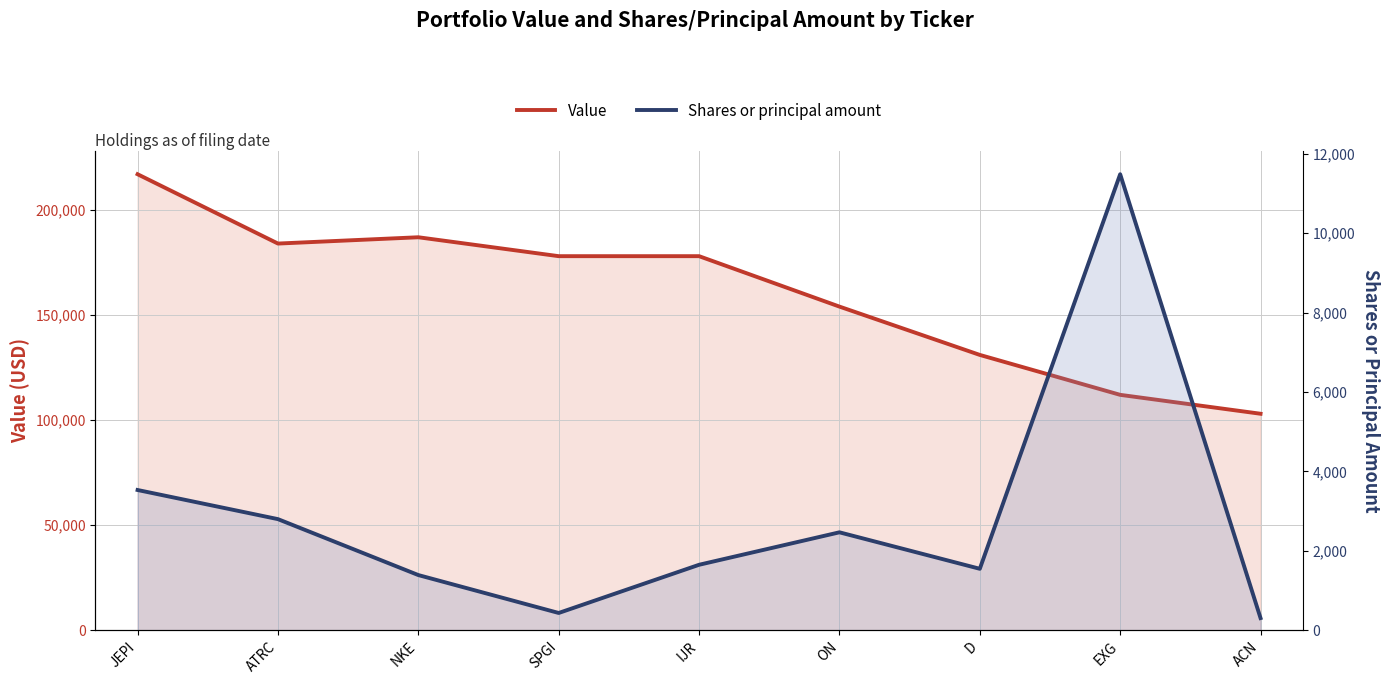

Where does the Shares or principal amount series first go above 1647?

JEPI